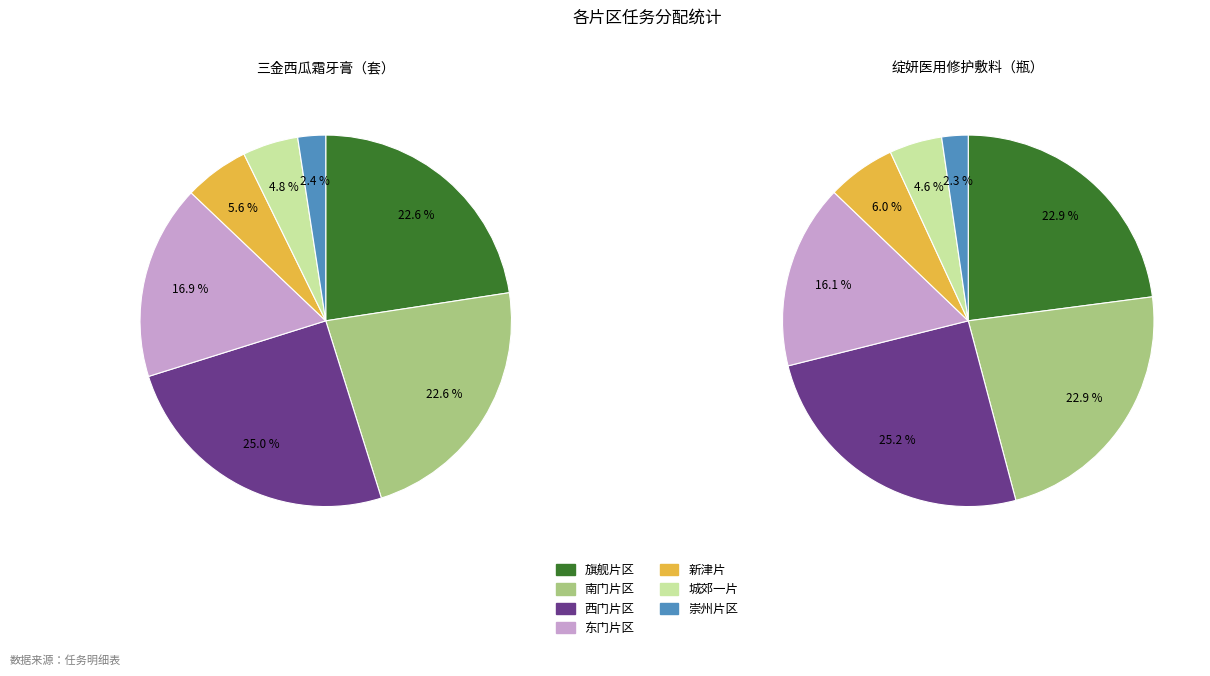

True or false: 新津片 accounts for 17% of the total.

False